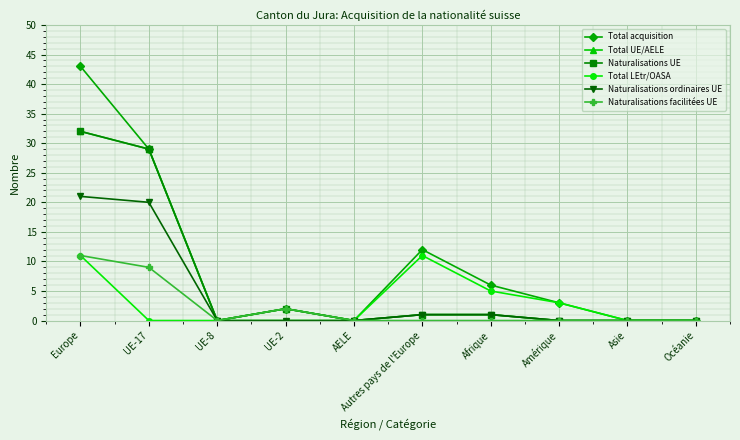

At how many categories does at least one series exceed 28?

2